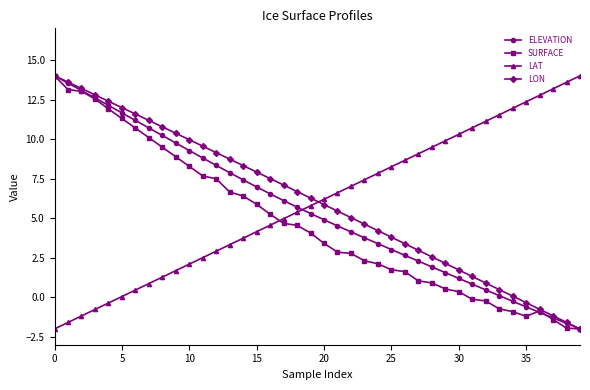

What is the value of the LON point at the 38th from the left?

-1.2